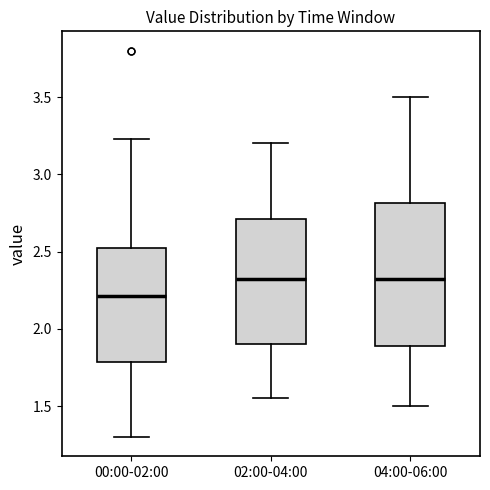

Comparing the boxes themselves (not the whiskers), which one is the tallest?

04:00-06:00